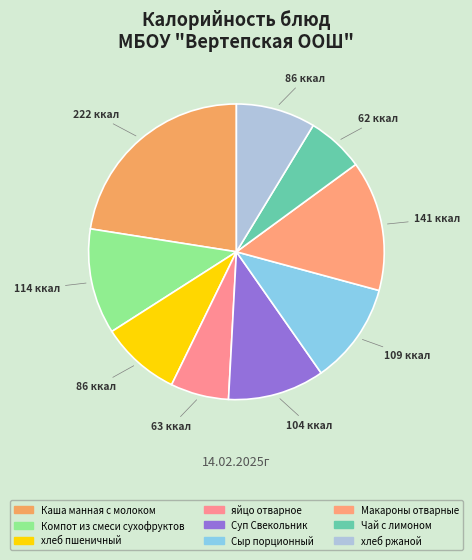

What is the ratio of the value at хлеб пшеничный to the value at Макароны отварные?

0.6